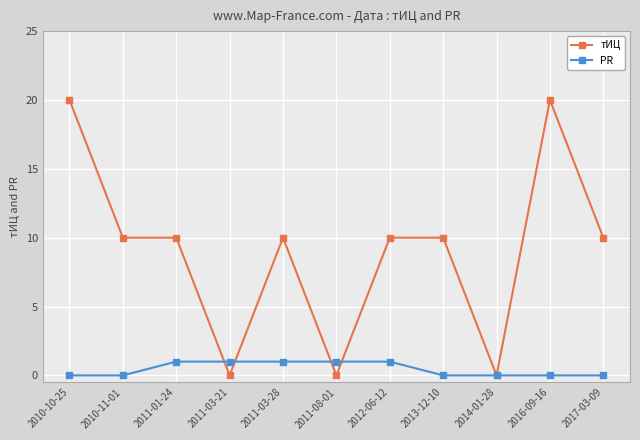

Reading left to right, list all the values displayed in this chart.

тИЦ: 20	10	10	0	10	0	10	10	0	20	10
PR: 0	0	1	1	1	1	1	0	0	0	0